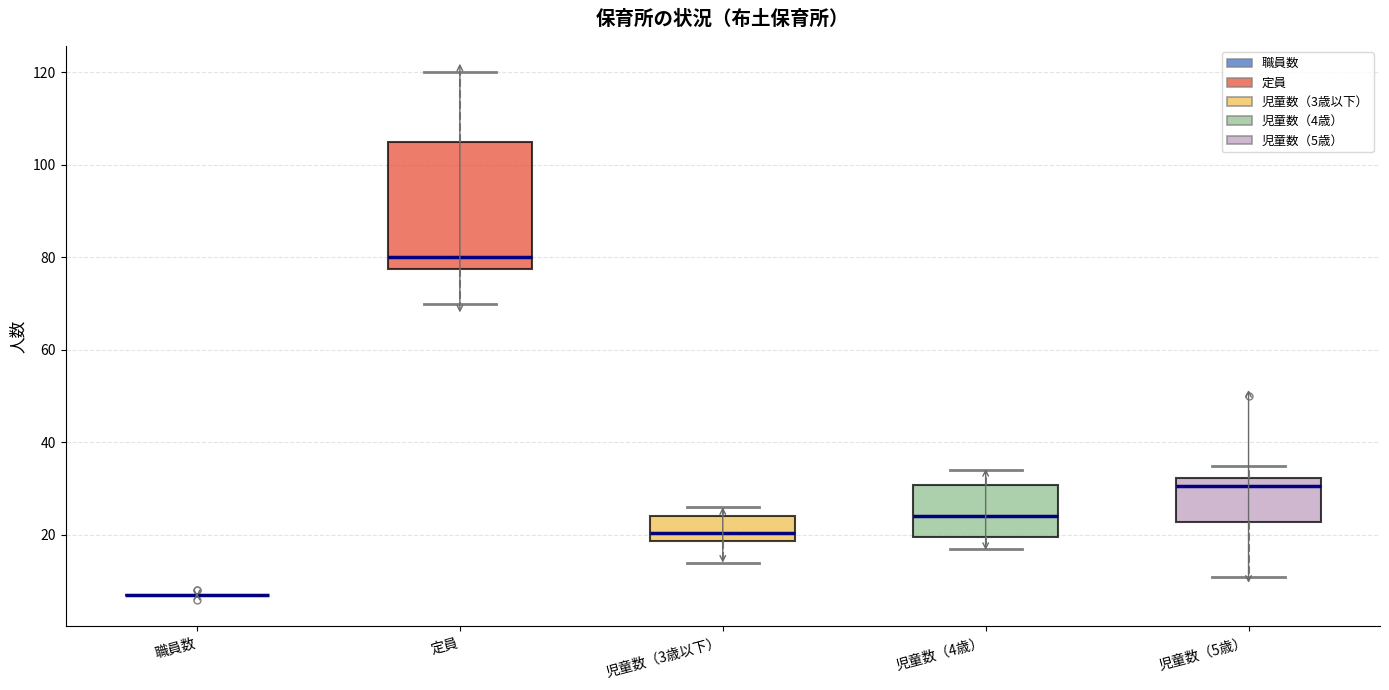

Where does the median line of the box for 児童数（5歳） sit on the y-axis? The values are not printed on the chart, so give them approximately, as read against the axis.

30